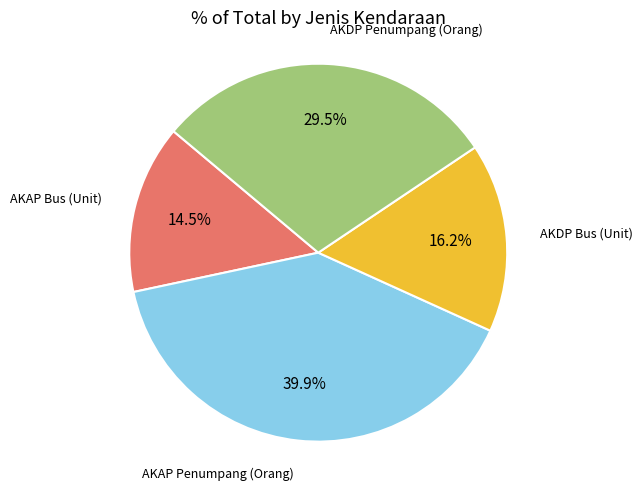

Is the sum of AKDP Penumpang (Orang) and AKAP Penumpang (Orang) greater than half?

Yes